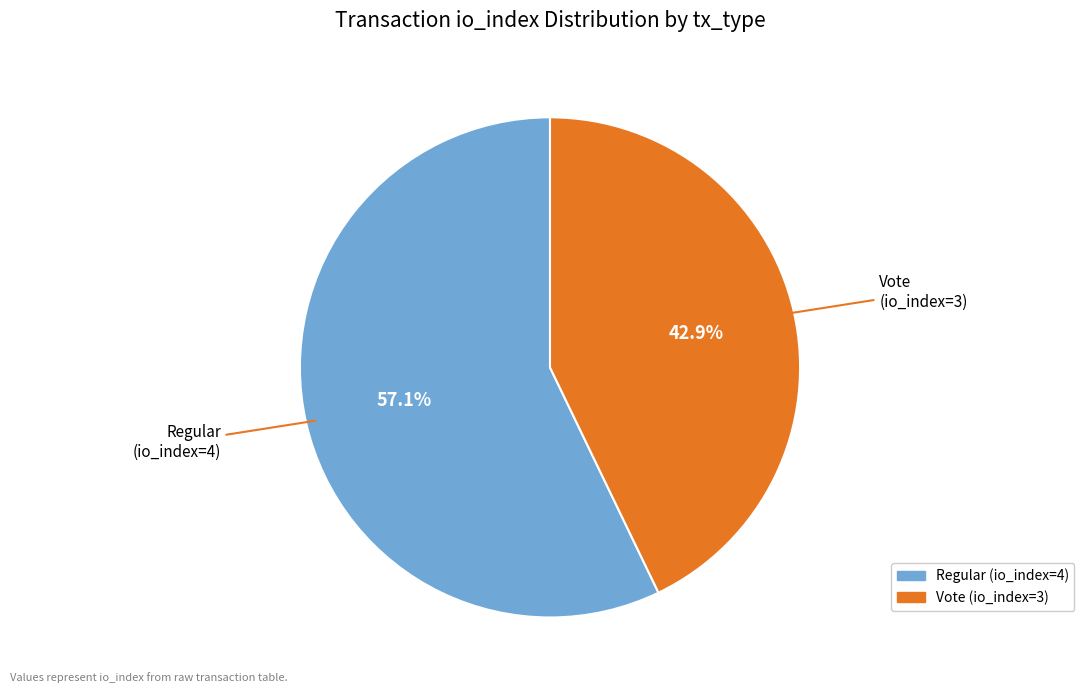

True or false: Regular (io_index=4) accounts for 43% of the total.

False